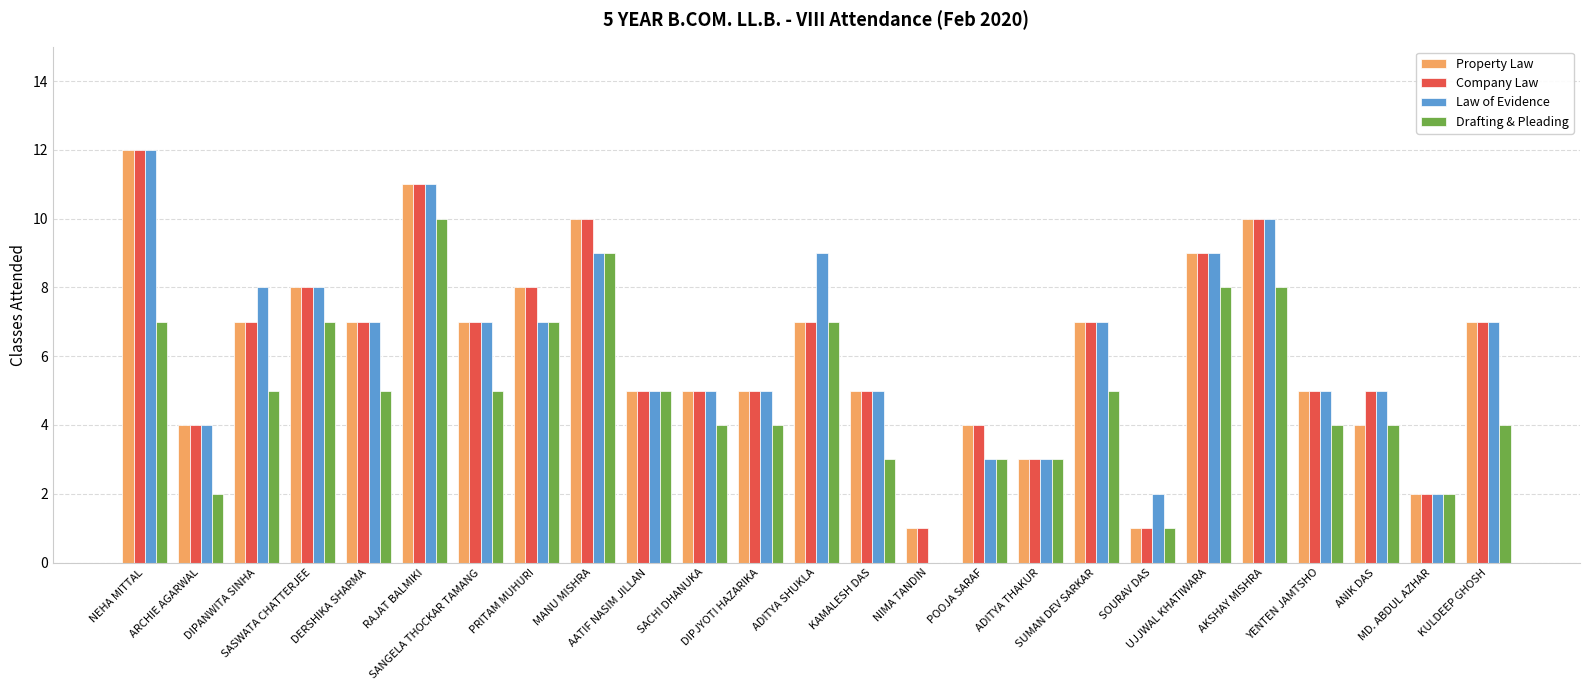

Which series changed the most between PRITAM MUHURI and KULDEEP GHOSH?

Drafting & Pleading